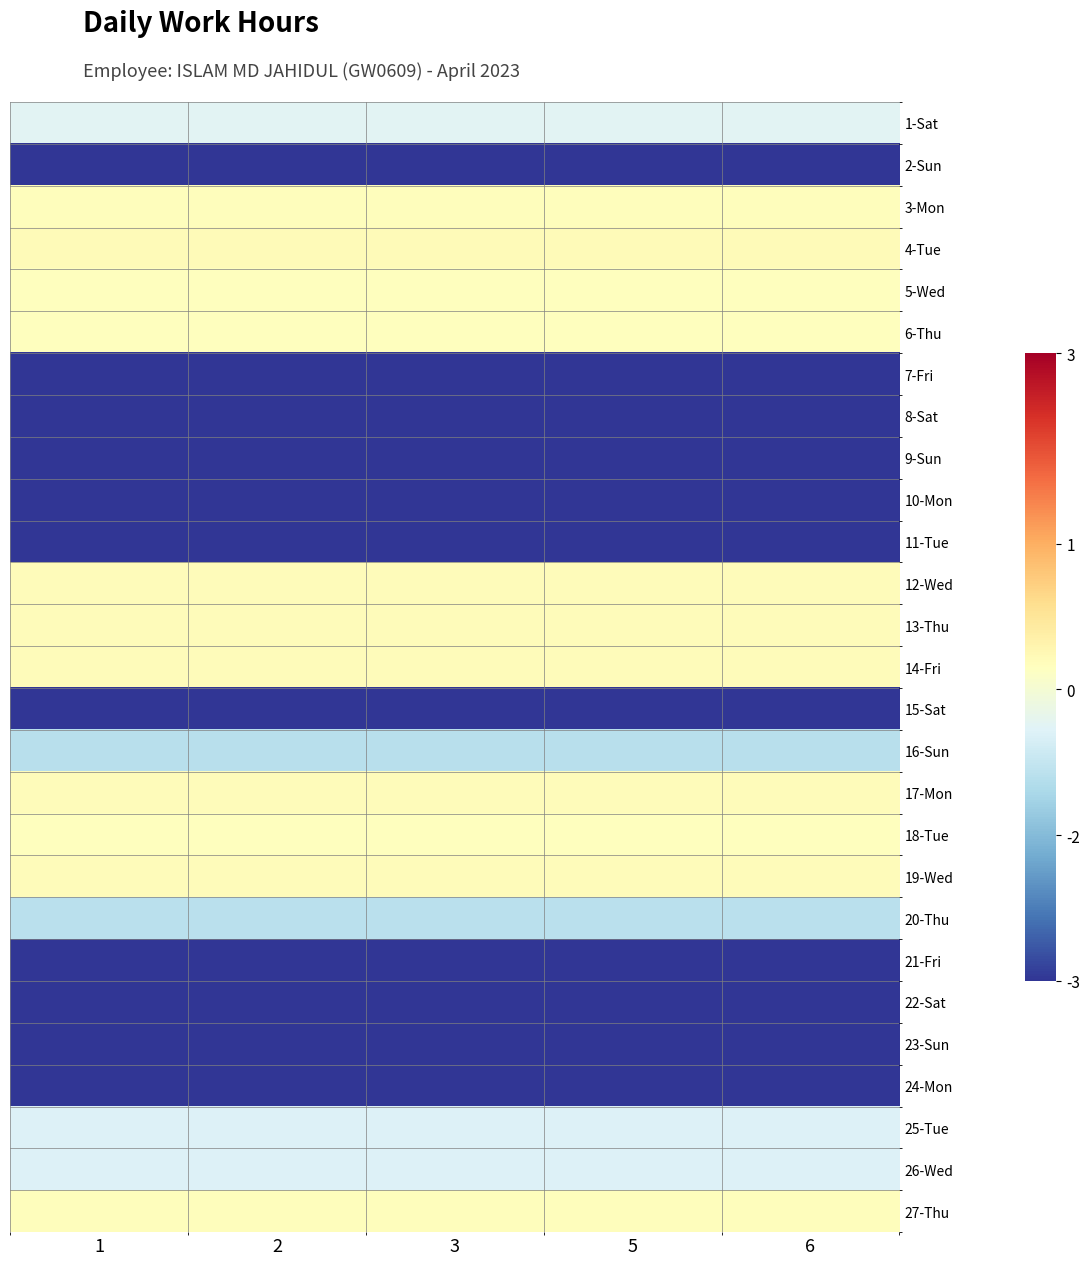

Reading right to left, list all the values displayed in this chart.

1-Sat: 6=-1.6	5=-1.6	3=-1.6	2=-1.6	1=-1.6
2-Sun: 6=-13.1	5=-13.1	3=-13.1	2=-13.1	1=-13.1
3-Mon: 6=1.1	5=1.1	3=1.1	2=1.1	1=1.1
4-Tue: 6=1.3	5=1.3	3=1.3	2=1.3	1=1.3
5-Wed: 6=1.1	5=1.1	3=1.1	2=1.1	1=1.1
6-Thu: 6=1.1	5=1.1	3=1.1	2=1.1	1=1.1
7-Fri: 6=-13.1	5=-13.1	3=-13.1	2=-13.1	1=-13.1
8-Sat: 6=-13.1	5=-13.1	3=-13.1	2=-13.1	1=-13.1
9-Sun: 6=-13.1	5=-13.1	3=-13.1	2=-13.1	1=-13.1
10-Mon: 6=-13.1	5=-13.1	3=-13.1	2=-13.1	1=-13.1
11-Tue: 6=-13.1	5=-13.1	3=-13.1	2=-13.1	1=-13.1
12-Wed: 6=1.3	5=1.3	3=1.3	2=1.3	1=1.3
13-Thu: 6=1.2	5=1.2	3=1.2	2=1.2	1=1.2
14-Fri: 6=1.3	5=1.3	3=1.3	2=1.3	1=1.3
15-Sat: 6=-13.1	5=-13.1	3=-13.1	2=-13.1	1=-13.1
16-Sun: 6=-3.9	5=-3.9	3=-3.9	2=-3.9	1=-3.9
17-Mon: 6=1.2	5=1.2	3=1.2	2=1.2	1=1.2
18-Tue: 6=1.0	5=1.0	3=1.0	2=1.0	1=1.0
19-Wed: 6=1.2	5=1.2	3=1.2	2=1.2	1=1.2
20-Thu: 6=-3.8	5=-3.8	3=-3.8	2=-3.8	1=-3.8
21-Fri: 6=-13.1	5=-13.1	3=-13.1	2=-13.1	1=-13.1
22-Sat: 6=-13.1	5=-13.1	3=-13.1	2=-13.1	1=-13.1
23-Sun: 6=-13.1	5=-13.1	3=-13.1	2=-13.1	1=-13.1
24-Mon: 6=-13.1	5=-13.1	3=-13.1	2=-13.1	1=-13.1
25-Tue: 6=-1.9	5=-1.9	3=-1.9	2=-1.9	1=-1.9
26-Wed: 6=-1.9	5=-1.9	3=-1.9	2=-1.9	1=-1.9
27-Thu: 6=1.2	5=1.2	3=1.2	2=1.2	1=1.2